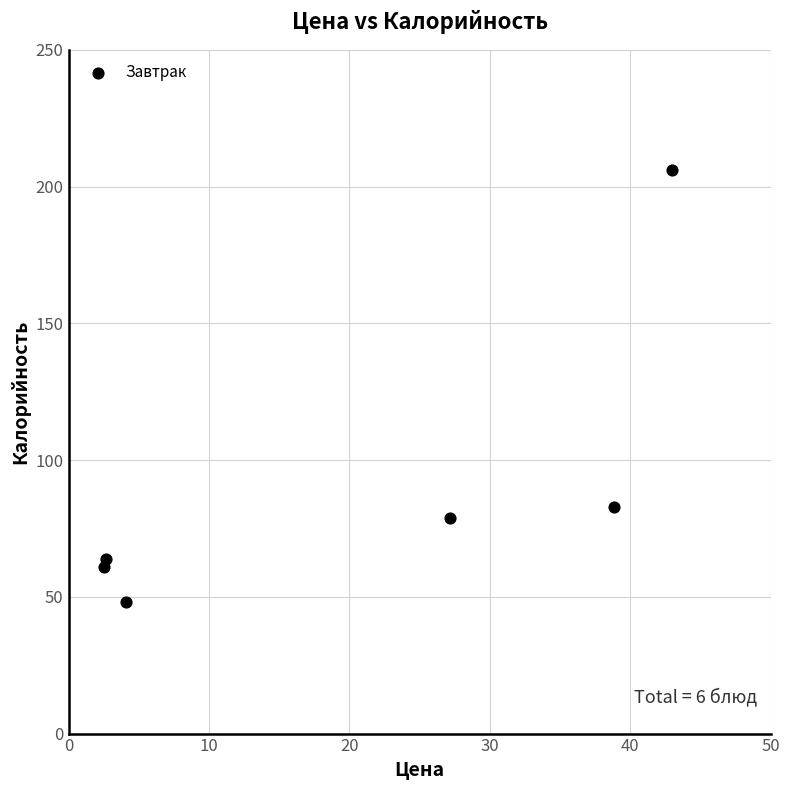

What is the range of Y values (max minus min)?

158